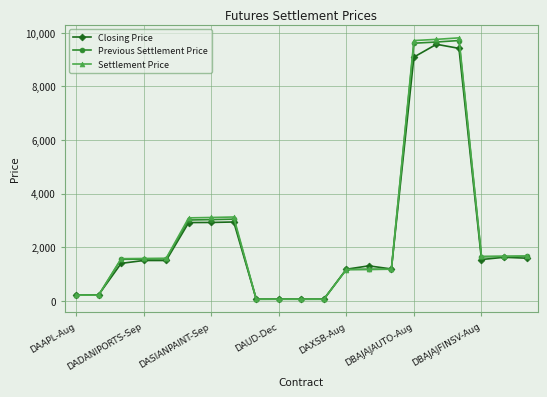

What is the greatest value displayed?

9809.9